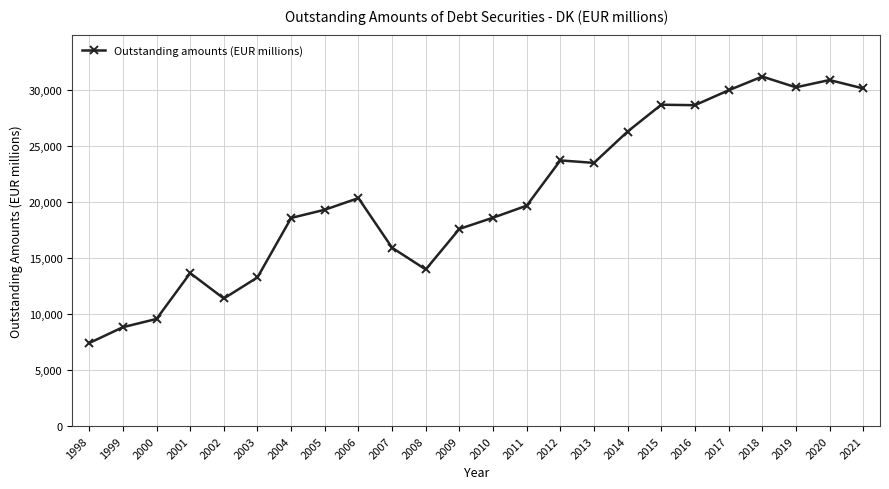

At which category does the data reach its first local peak?

2001